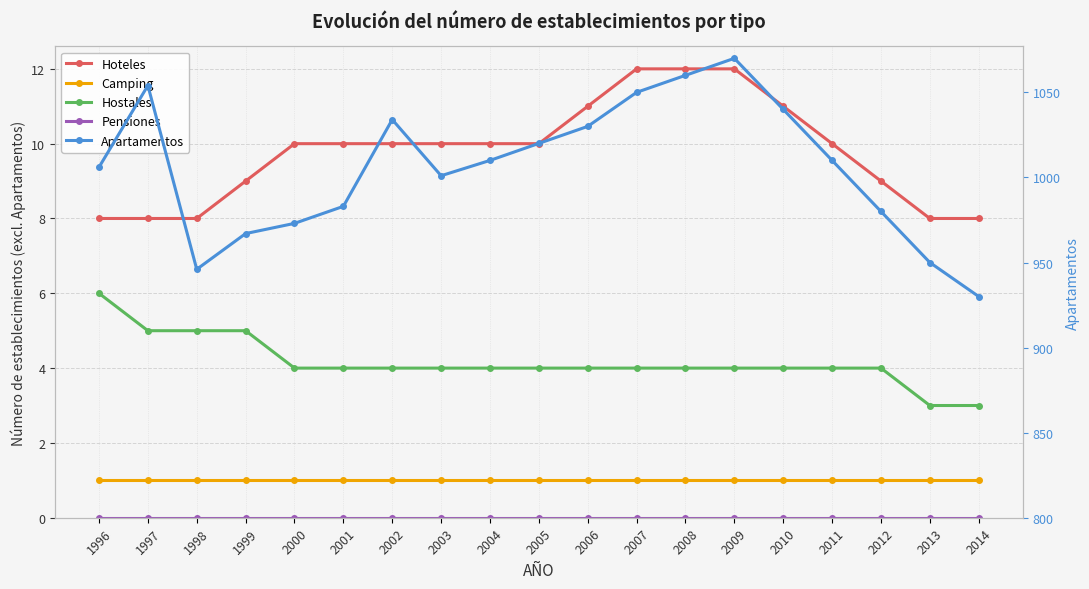

Reading left to right, what are all the values shown in this chart?

Hoteles: 8	8	8	9	10	10	10	10	10	10	11	12	12	12	11	10	9	8	8
Camping: 1	1	1	1	1	1	1	1	1	1	1	1	1	1	1	1	1	1	1
Hostales: 6	5	5	5	4	4	4	4	4	4	4	4	4	4	4	4	4	3	3
Pensiones: 0	0	0	0	0	0	0	0	0	0	0	0	0	0	0	0	0	0	0
Apartamentos: 1006	1054	946	967	973	983	1034	1001	1010	1020	1030	1050	1060	1070	1040	1010	980	950	930